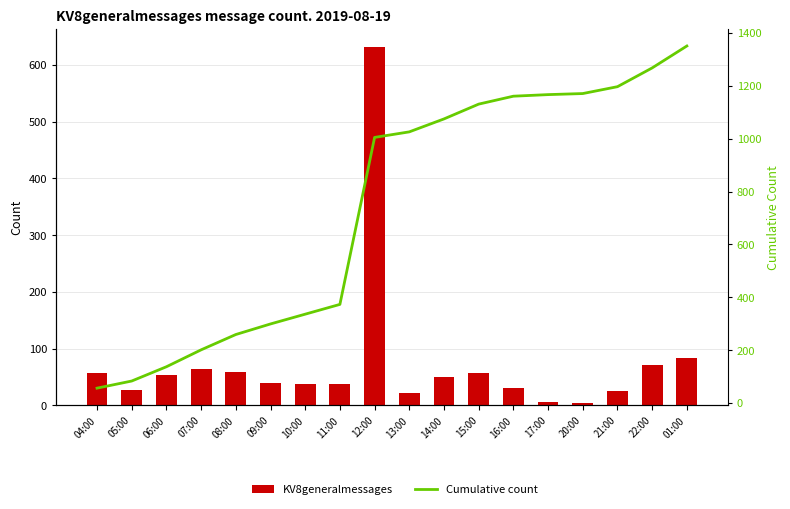

Reading left to right, extract all data points from this chart.

KV8generalmessages: 04:00=56	05:00=27	06:00=54	07:00=64	08:00=58	09:00=40	10:00=37	11:00=37	12:00=632	13:00=21	14:00=49	15:00=56	16:00=30	17:00=6	20:00=4	21:00=26	22:00=71	01:00=83
Cumulative count: 04:00=56	05:00=83	06:00=137	07:00=201	08:00=259	09:00=299	10:00=336	11:00=373	12:00=1005	13:00=1026	14:00=1075	15:00=1131	16:00=1161	17:00=1167	20:00=1171	21:00=1197	22:00=1268	01:00=1351